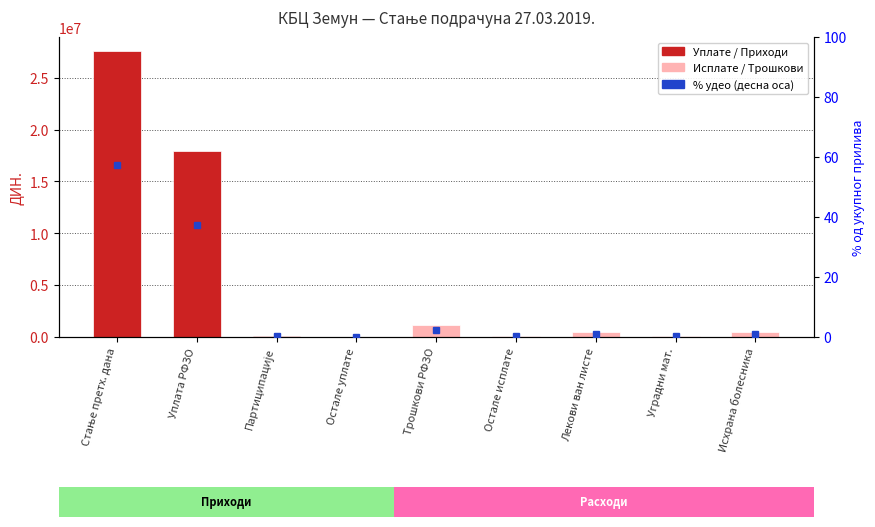

At which label is the value closest to 28?

Уплата РФЗО